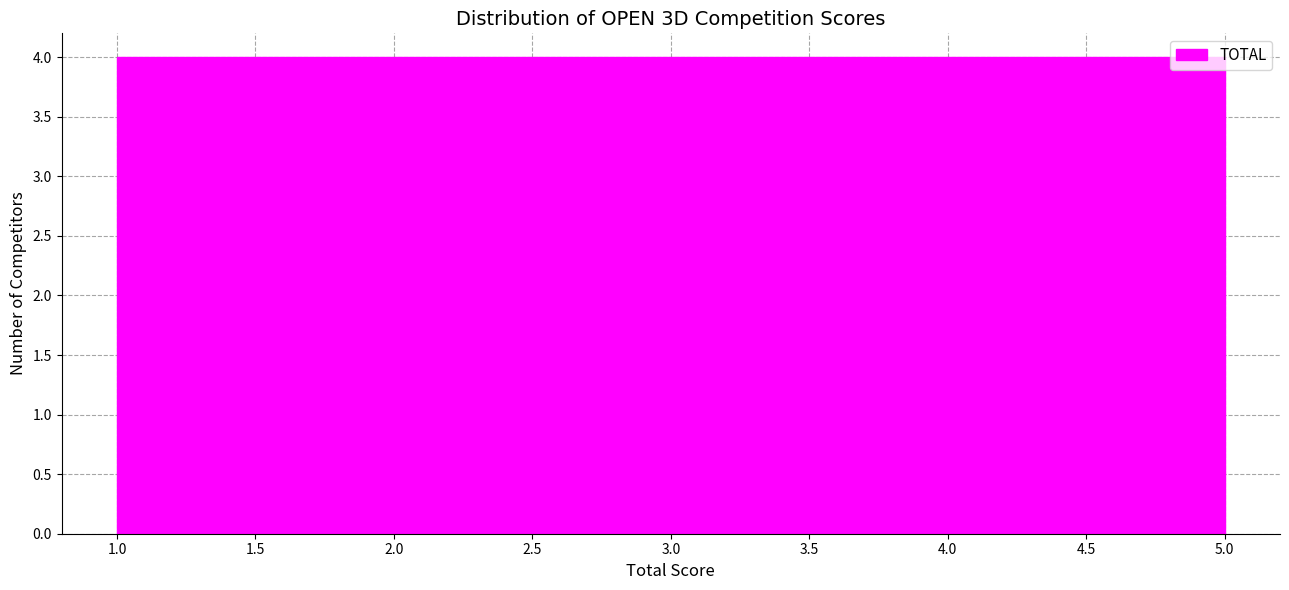

How tall is the bar that spans 4.2 to 5.0 on the x-axis? The values are not printed on the chart, so give them approximately, as read against the axis.

4